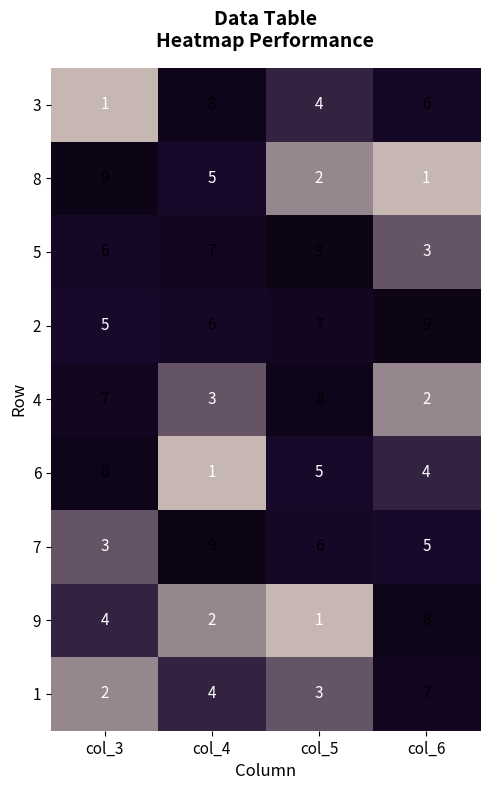

At which label does 9 reach its peak?

col_6